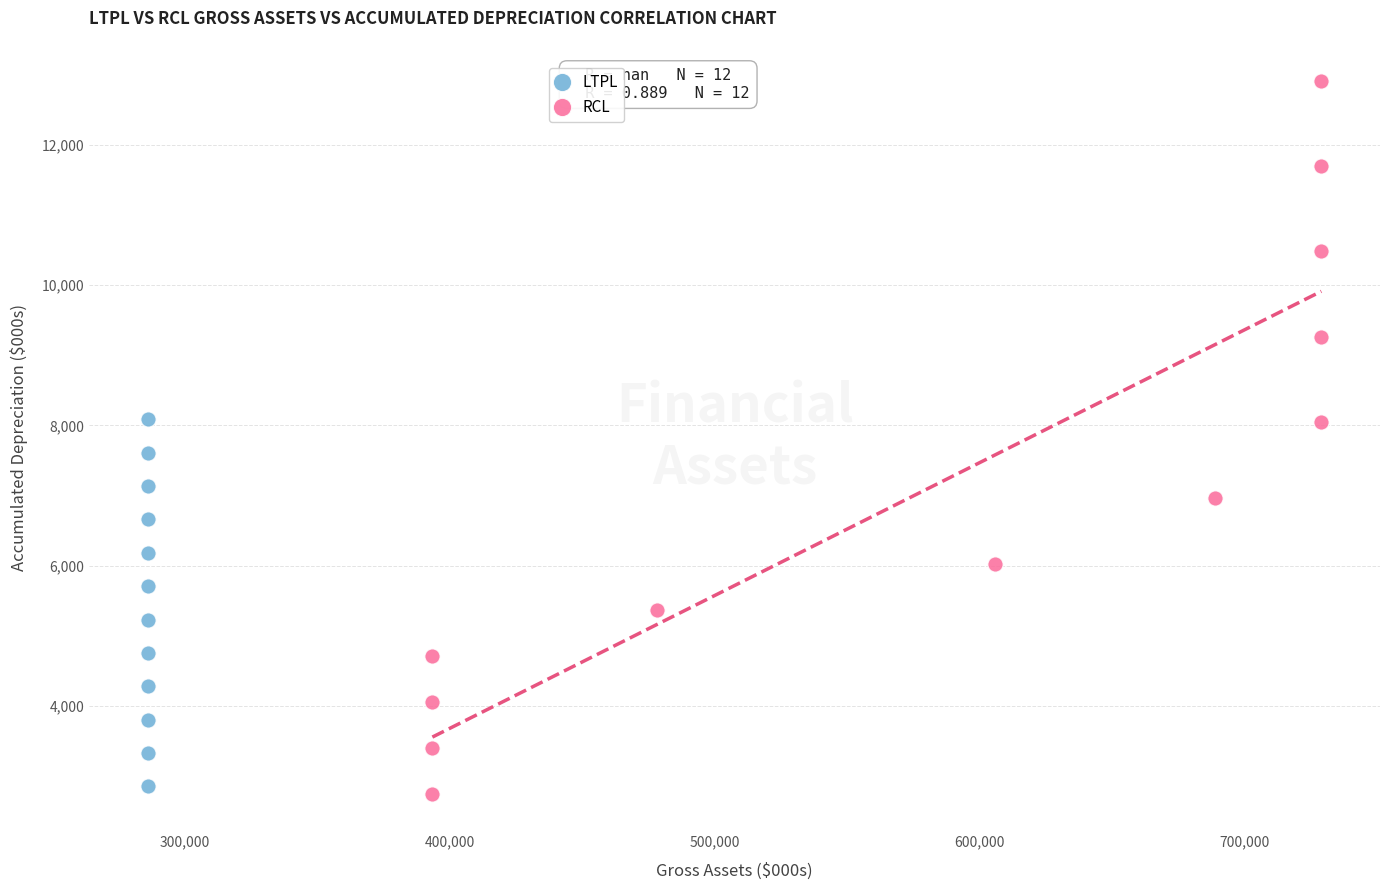

Which series contains the lowest Y value?

RCL